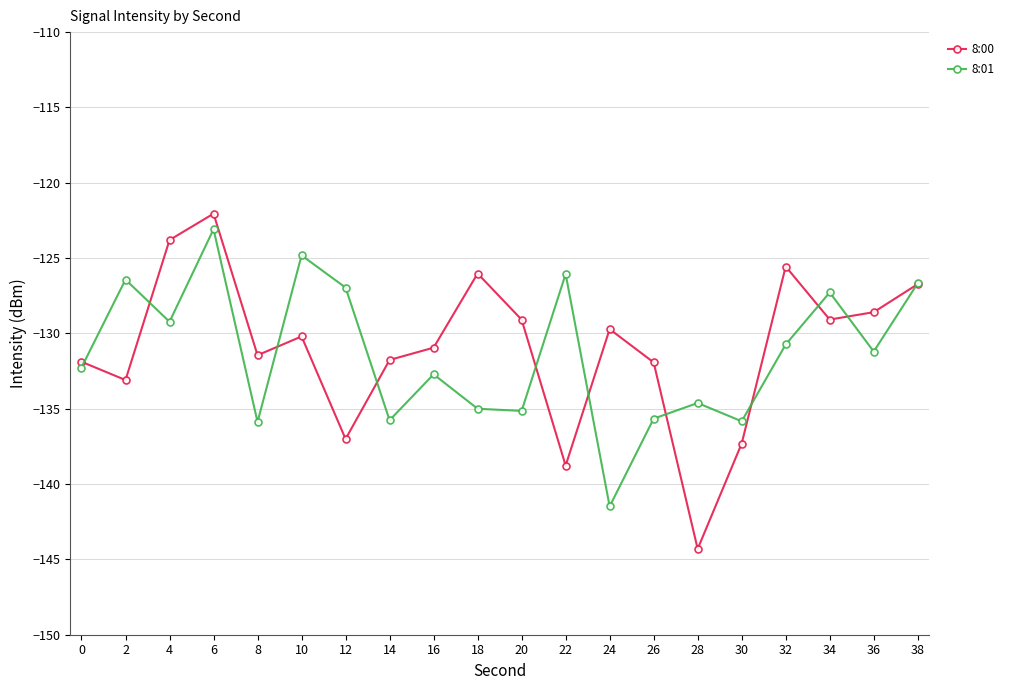

Does the chart display data point markers on the line(s)?

Yes